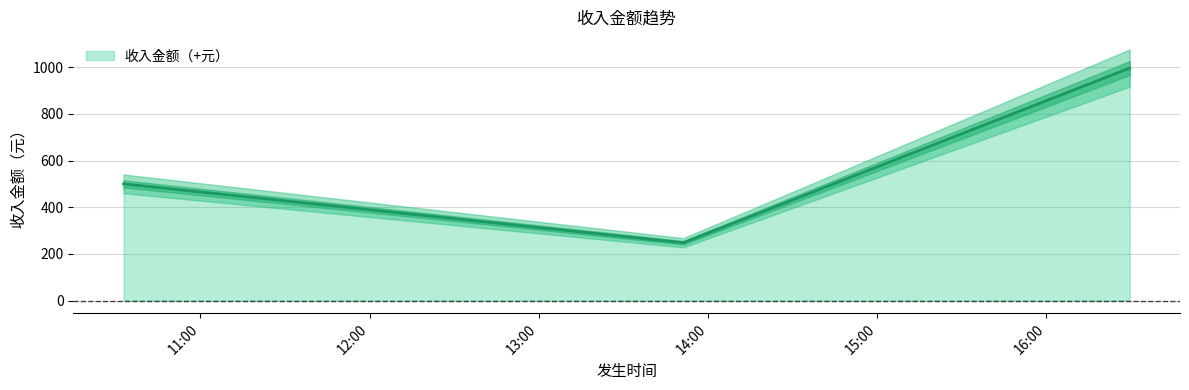

Which category has the lowest value across all series?

2023-08-24 13:51:14